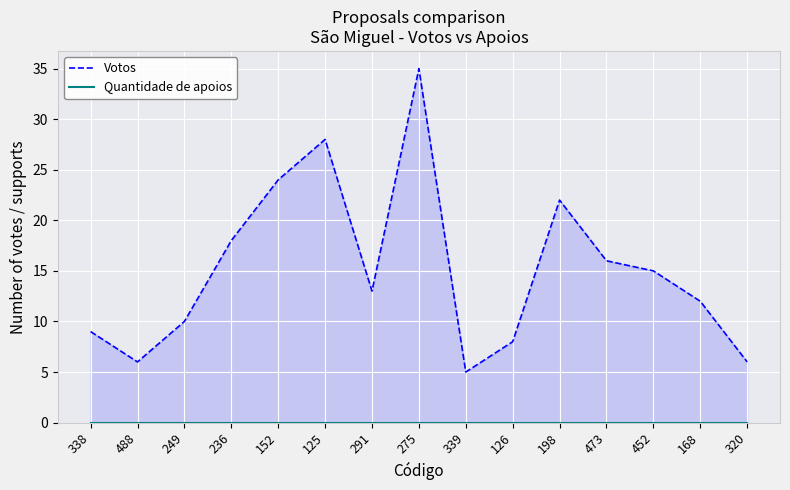

Is it true that Votos equals 8 at 126?

True